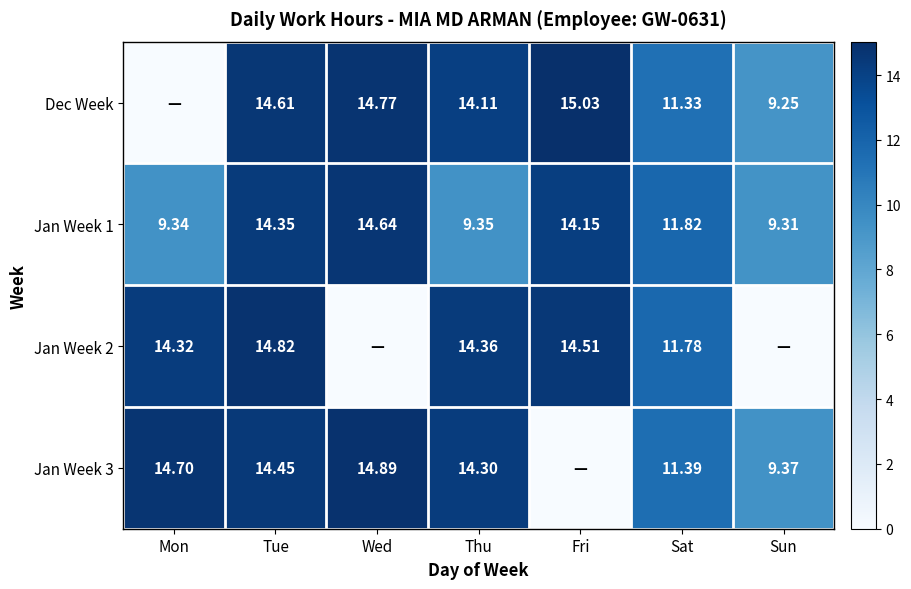

Which category has the highest value in the Jan Week 1 series?

Wed